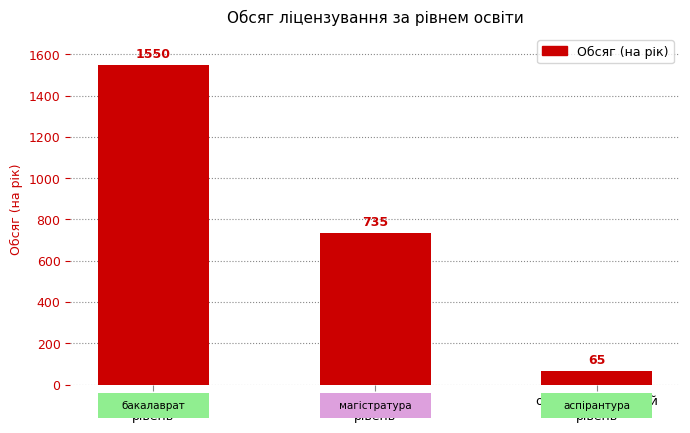

Reading right to left, transcribe all the data shown in this chart.

65	735	1550